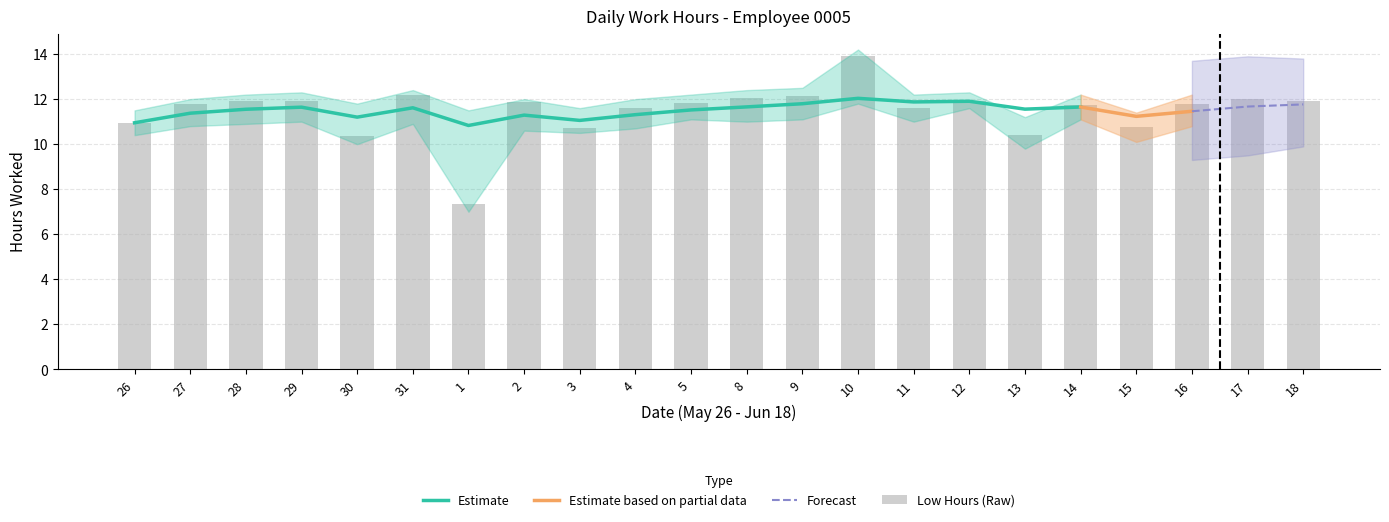

At which label does Lower Bound reach its peak?

10